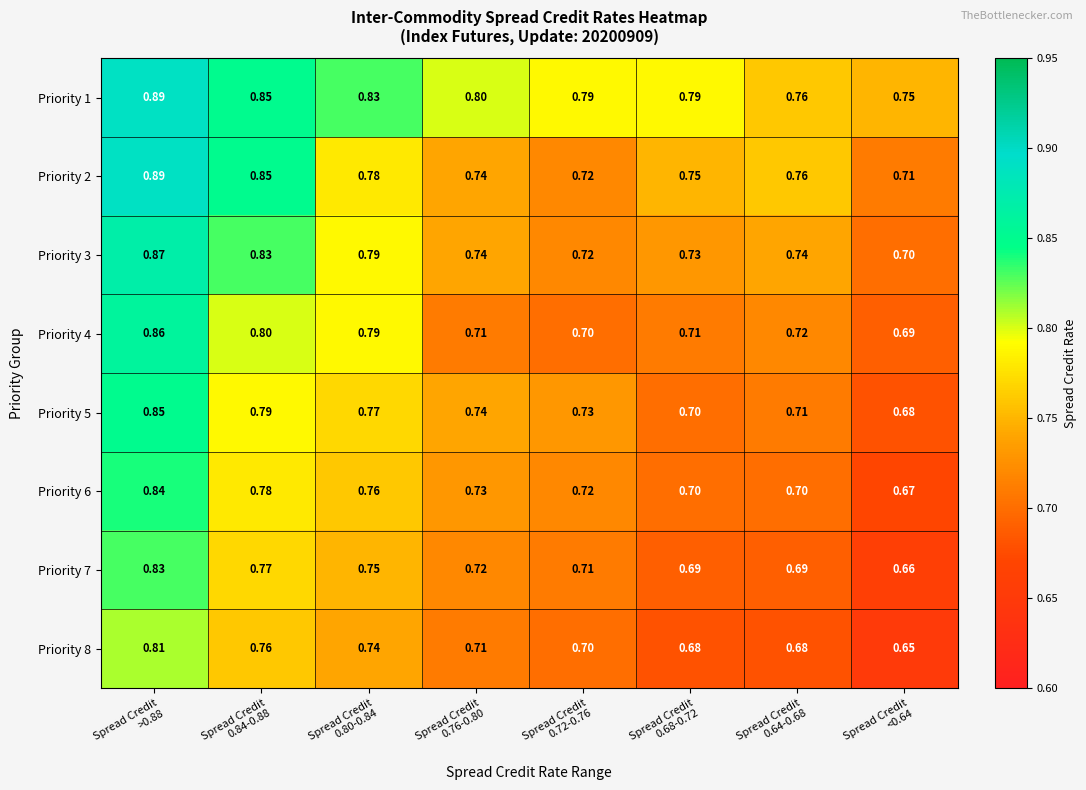

At which category does the chart reach its peak across all series?

Spread Credit
>0.88